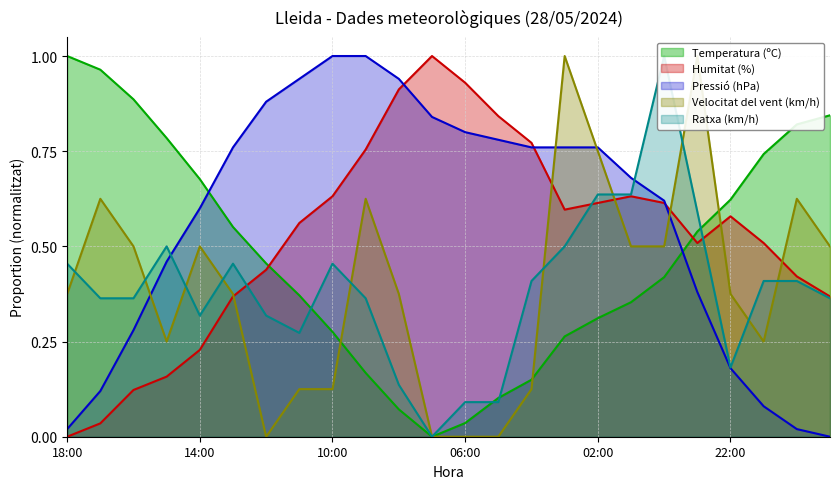

What are all the series names shown in the legend?

Temperatura (ºC), Humitat (%), Pressió (hPa), Velocitat del vent (km/h), Ratxa (km/h)